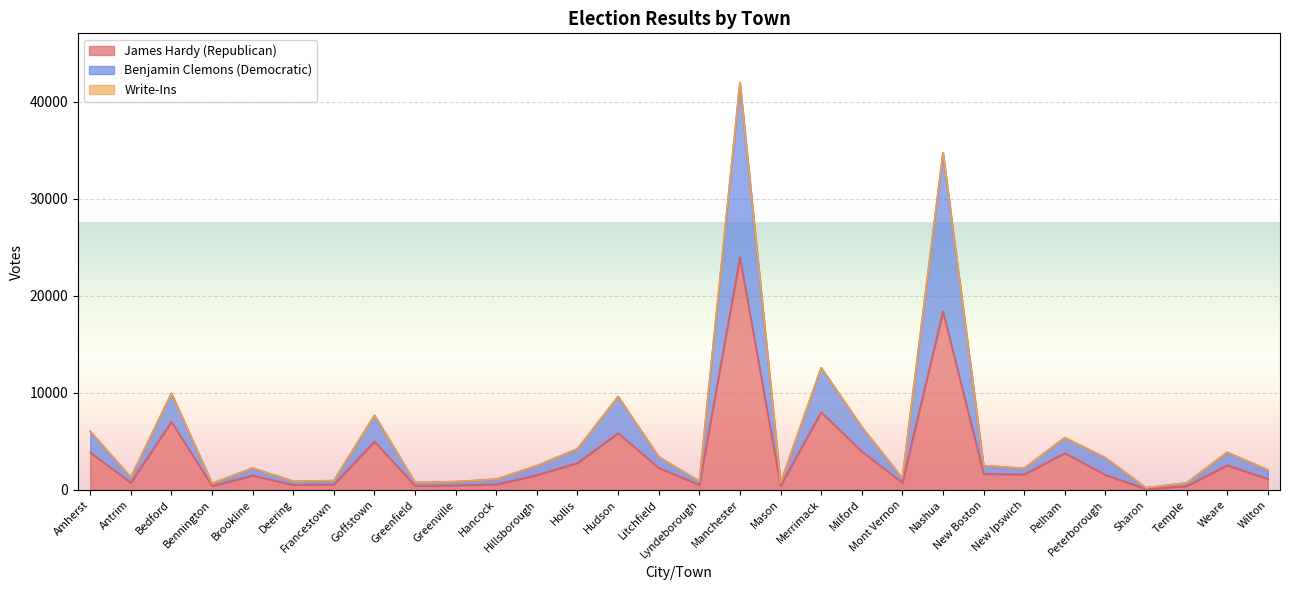

How many data points in James Hardy (Republican) are above 1553?

14